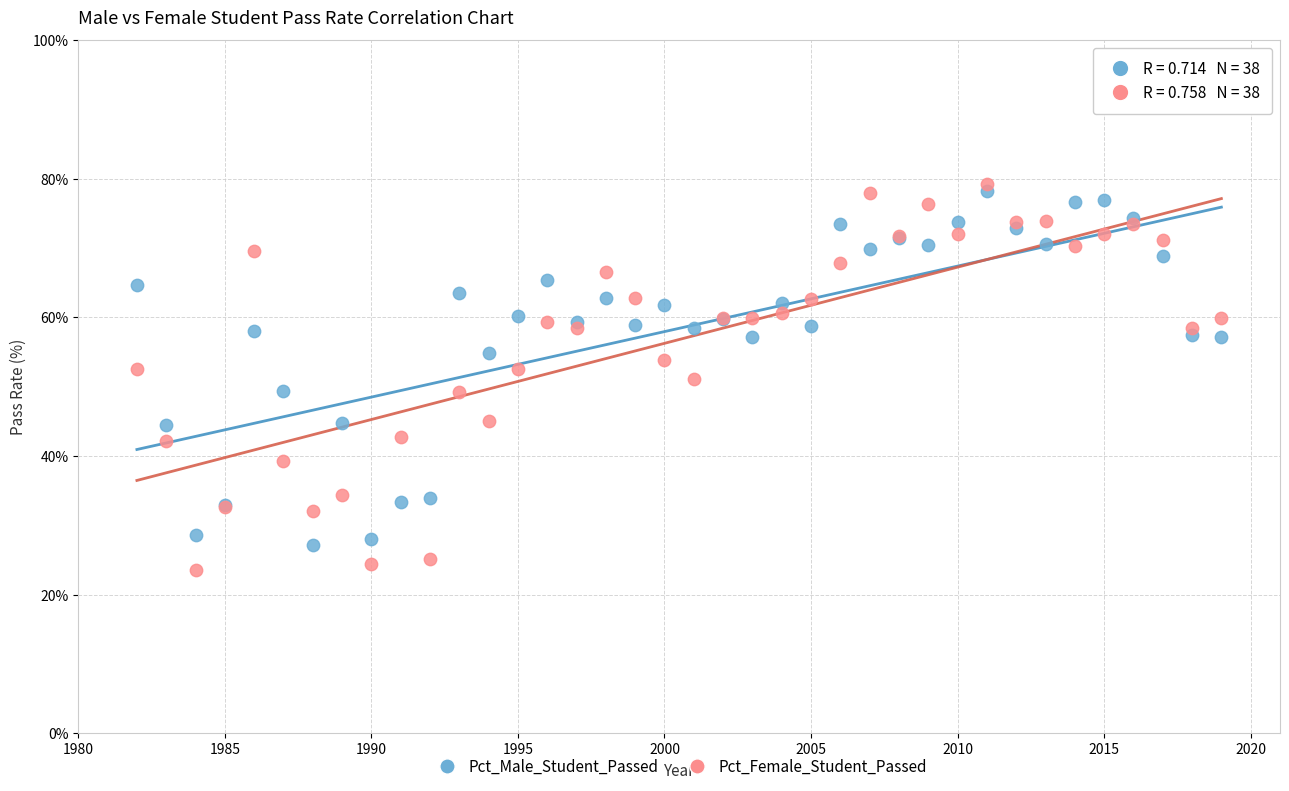

What is the X range (max minus min) for the scatter plot?

37.0